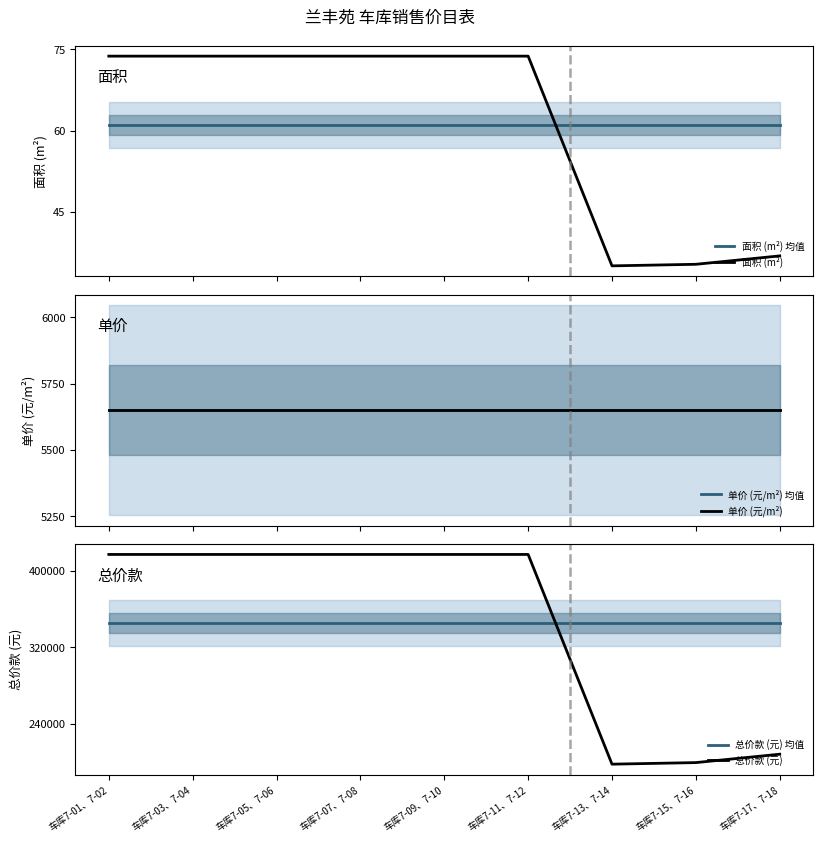

True or false: 总价款 (元) 均值 and 单价 (元/m²) 均值 intersect in this chart.

False